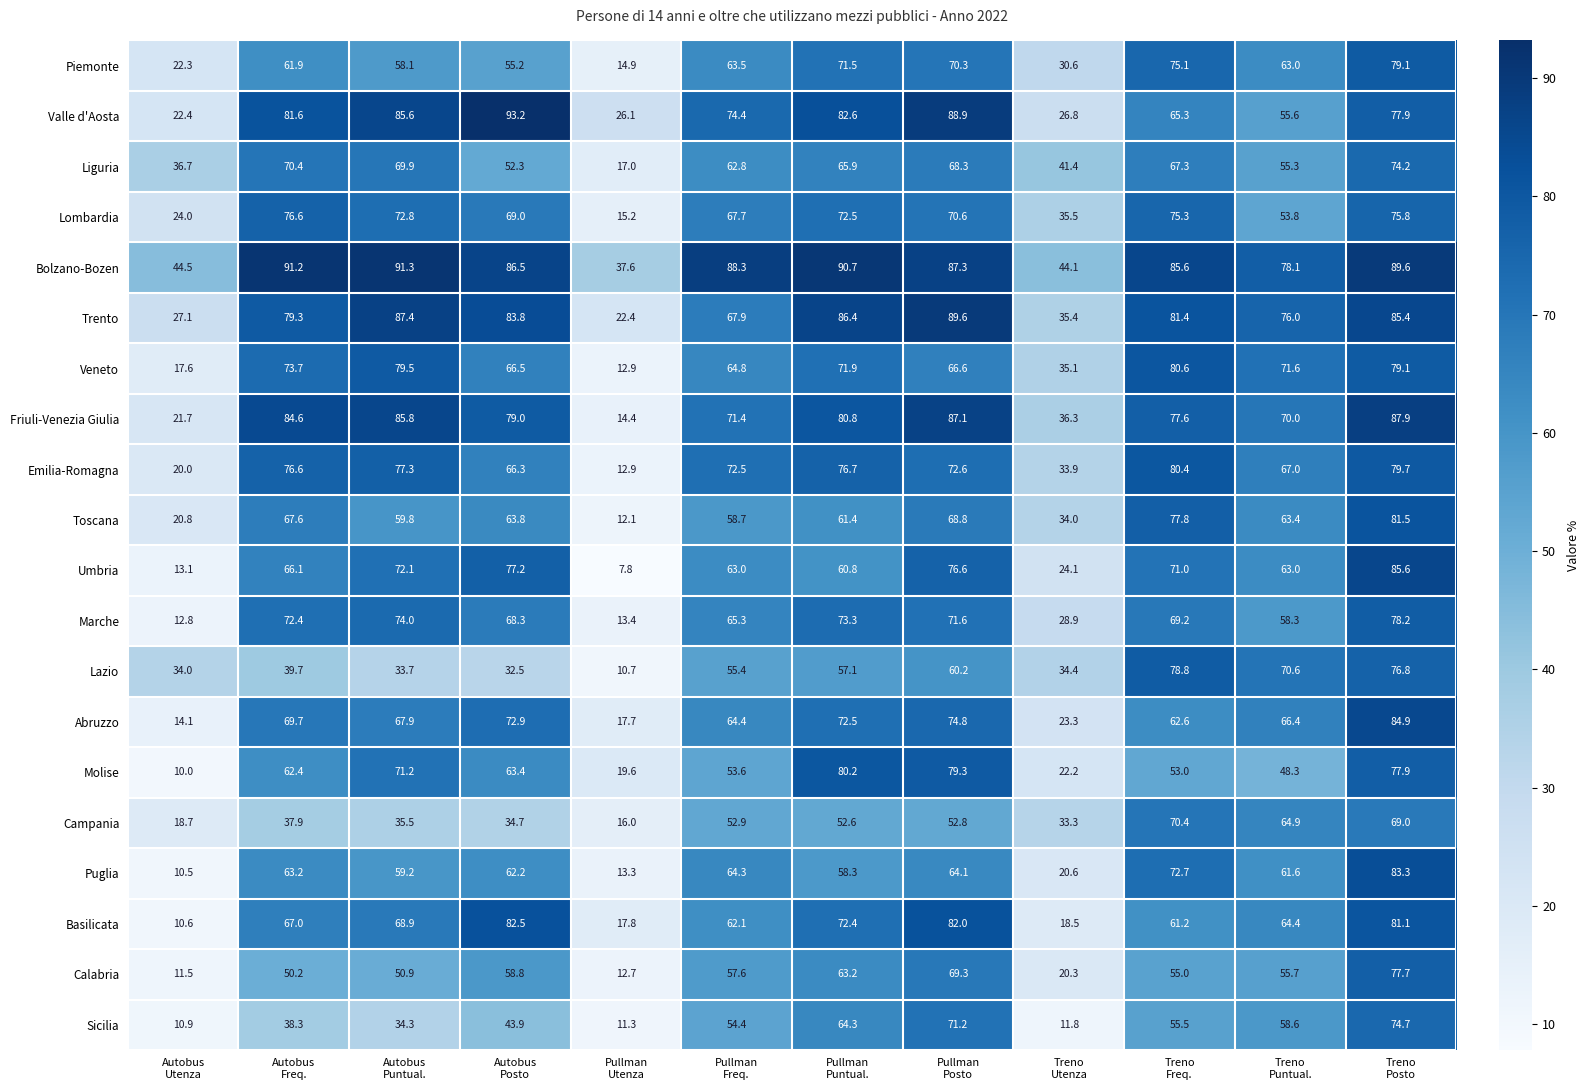

What is the difference between the maximum and minimum values in the Lombardia series?

61.4